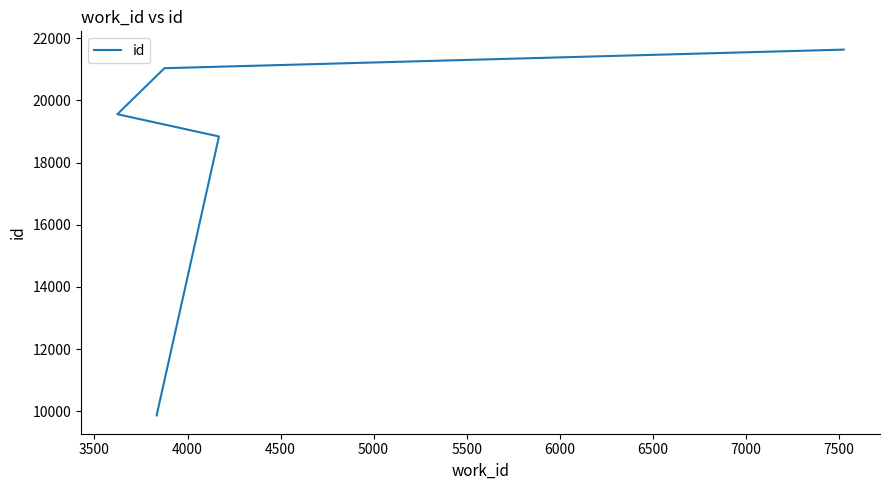

What is the average value?

18187